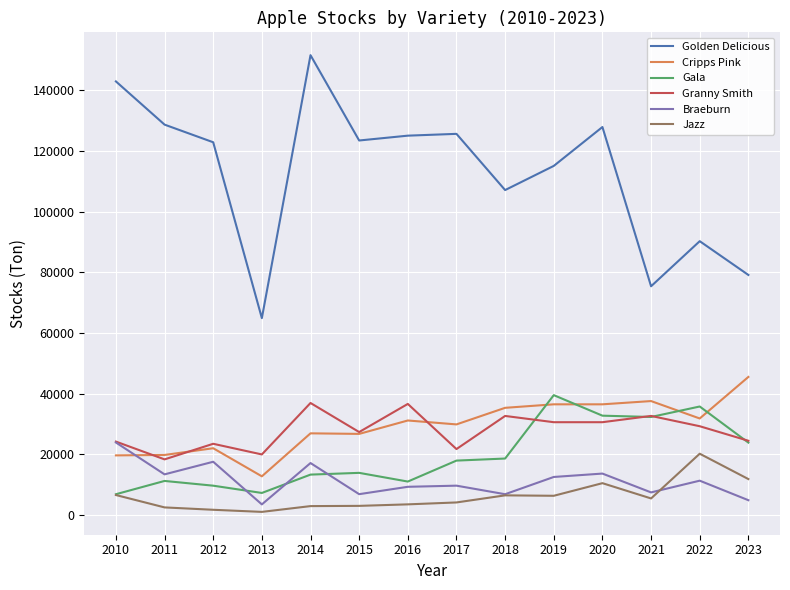

True or false: Cripps Pink and Golden Delicious intersect in this chart.

False